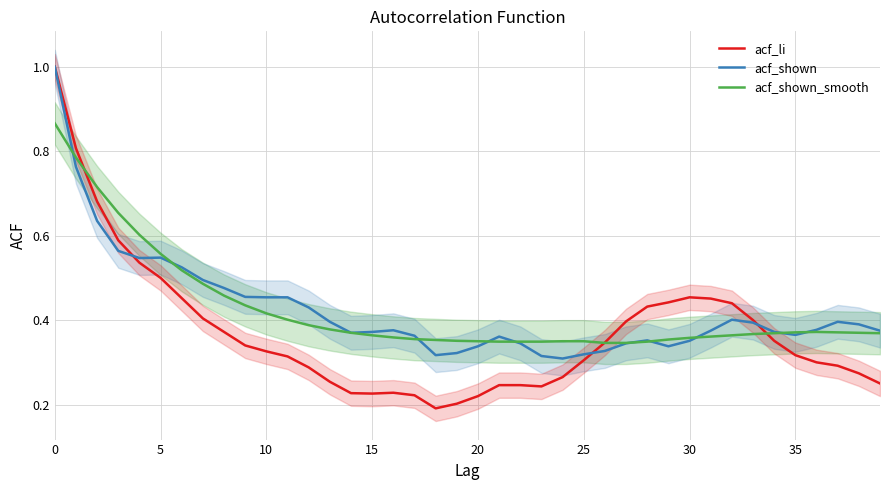

What are all the series names shown in the legend?

acf_li, acf_shown, acf_shown_smooth